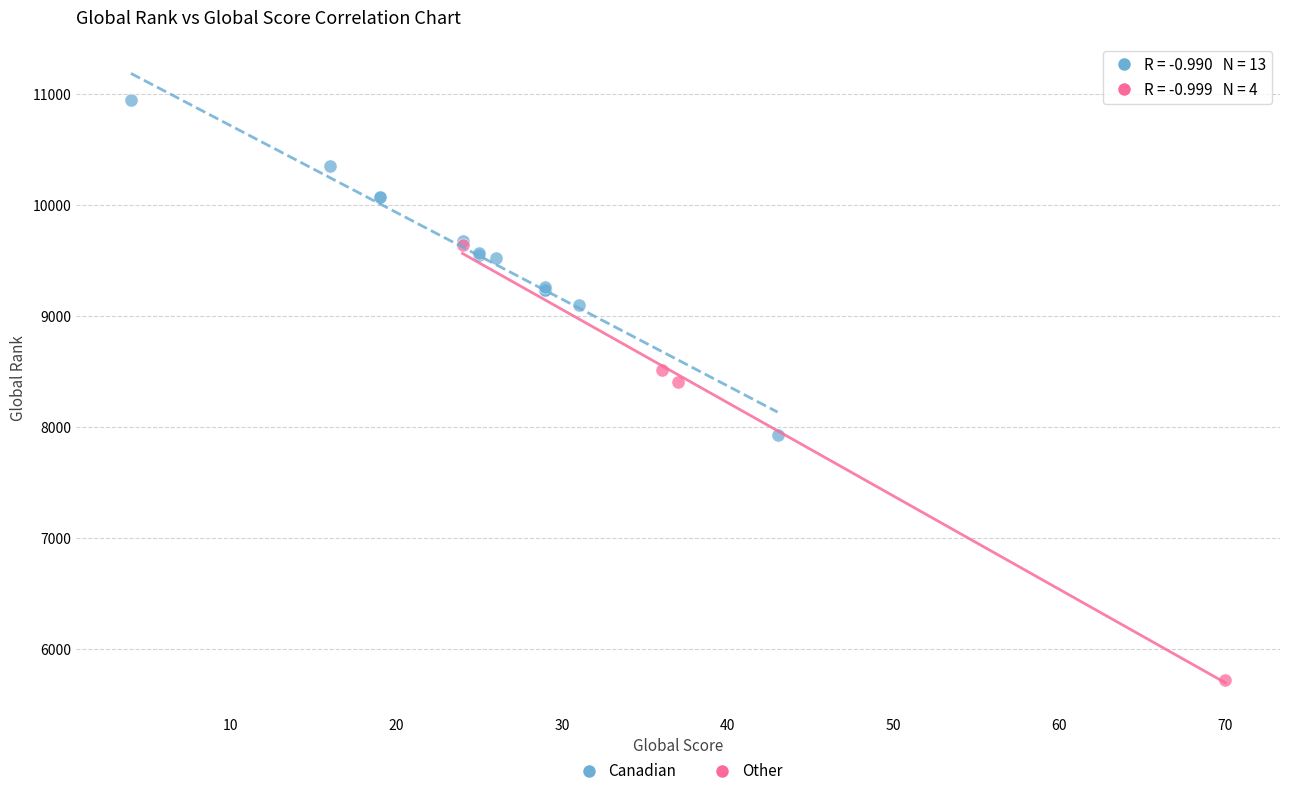

Which series reaches the maximum Y coordinate?

Canadian